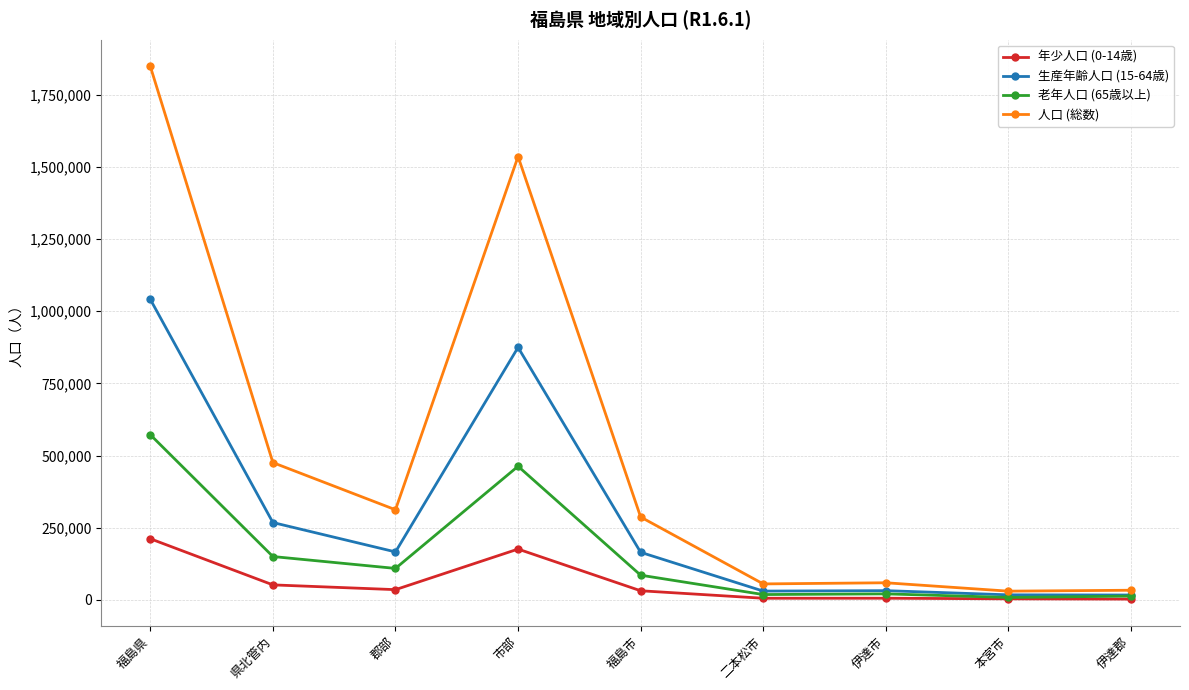

What is the approximate value of 年少人口 (0-14歳) at 郡部, to the nearest 10?

35770